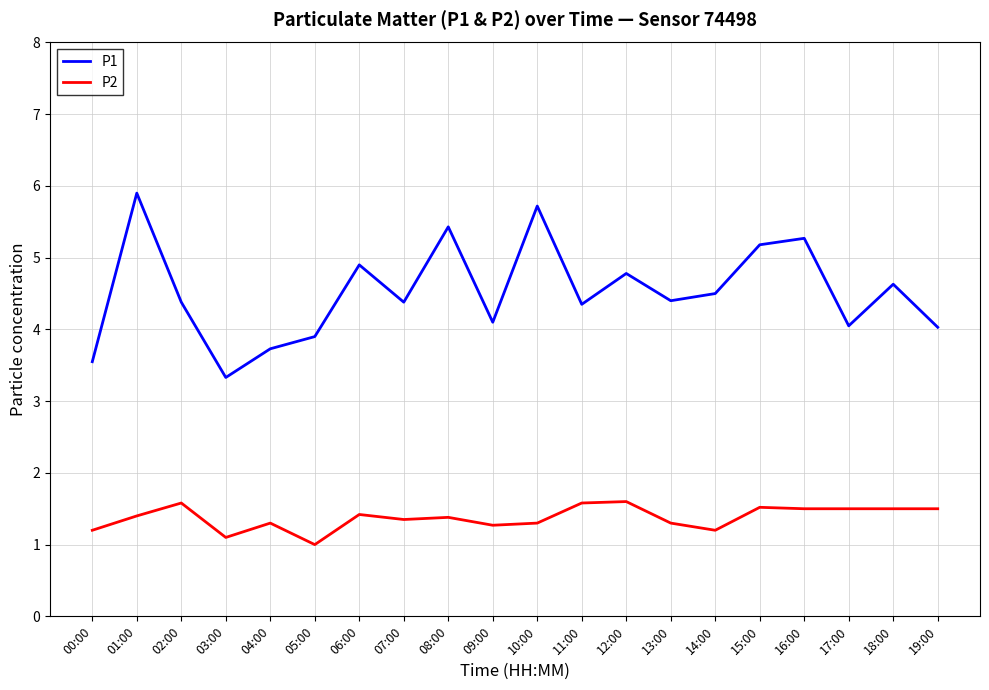

What is the difference between the second highest and second lowest values in the P2 series?

0.5